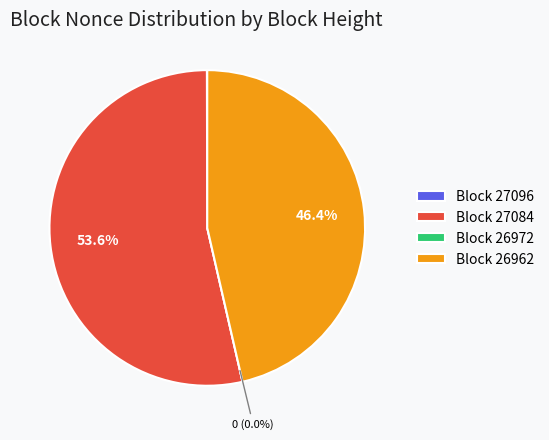

Which category accounts for the majority?

27084